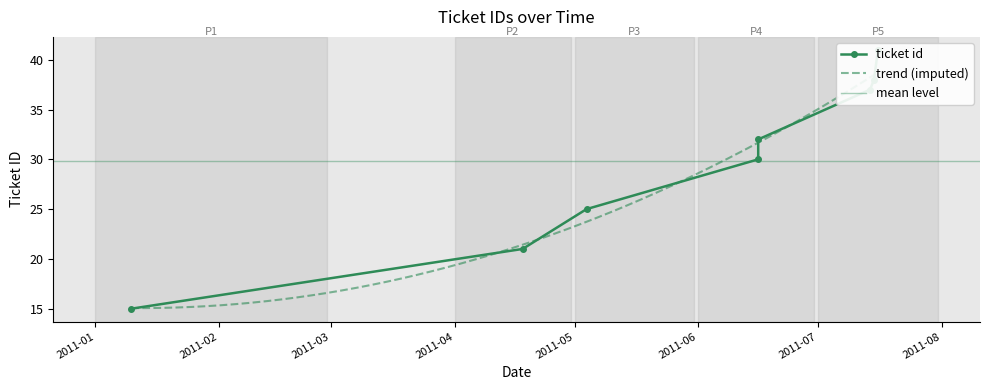

What is the sum of the values at 2011-06-16 and 2011-07-15?

70